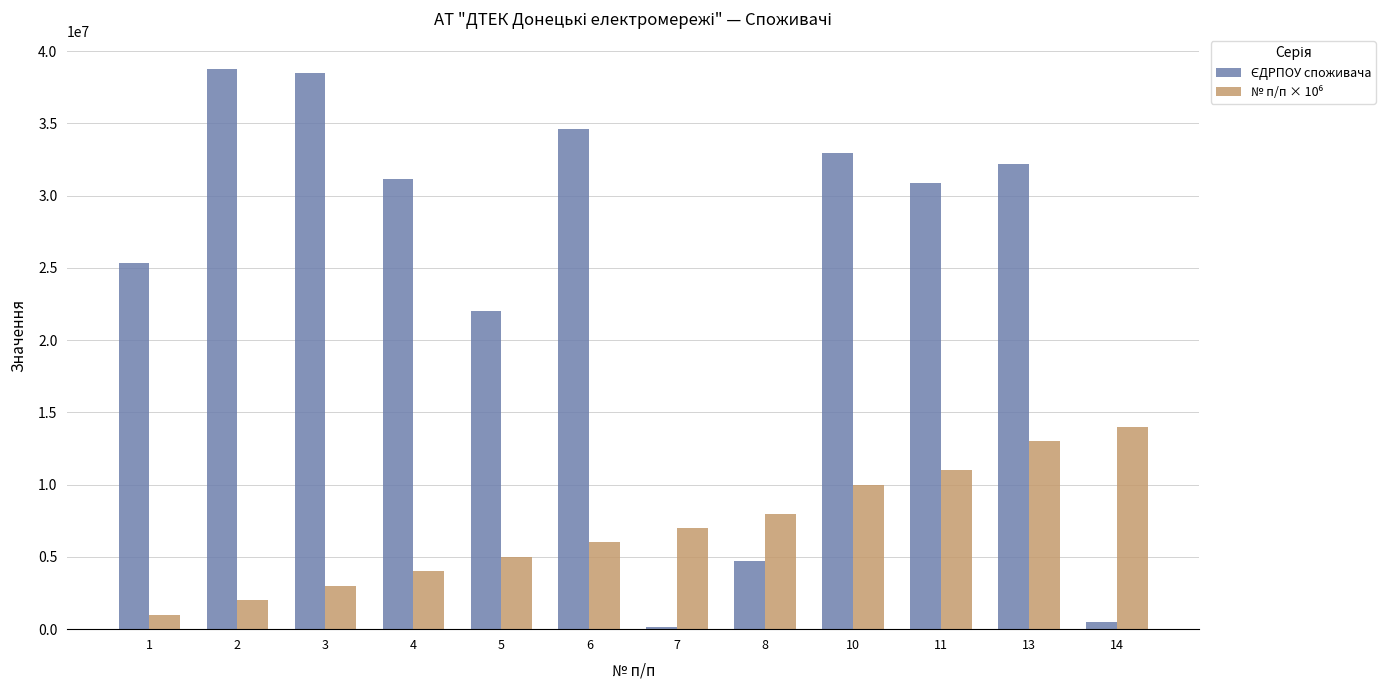

Reading left to right, transcribe all the data shown in this chart.

ЄДРПОУ споживача: 25330750	38727770	38460750	31120186	22017314	34626588	165669	4688536	32942399	30897968	32213475	483493
№ п/п × 10⁶: 1000000	2000000	3000000	4000000	5000000	6000000	7000000	8000000	10000000	11000000	13000000	14000000